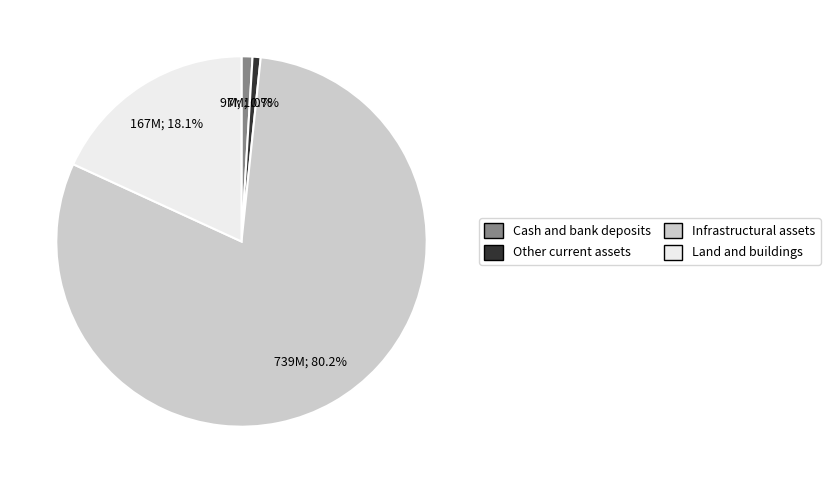

To the nearest percent, what portion does Cash and bank deposits represent?

1%